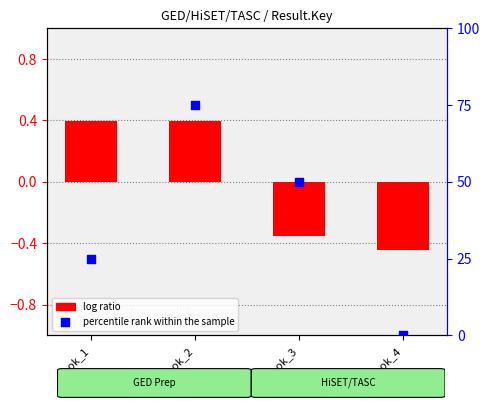

What are all the series names shown in the legend?

log ratio, percentile rank within the sample